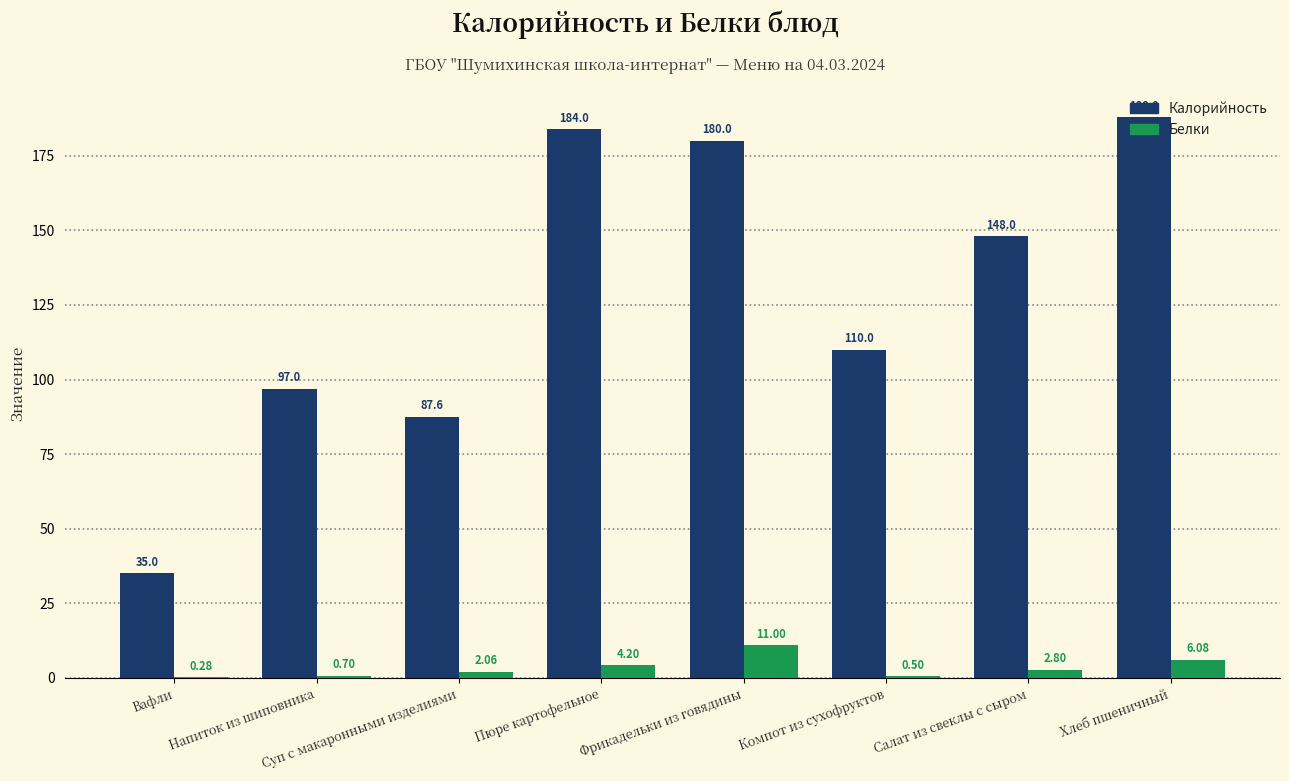

How many data points does each series have?

8